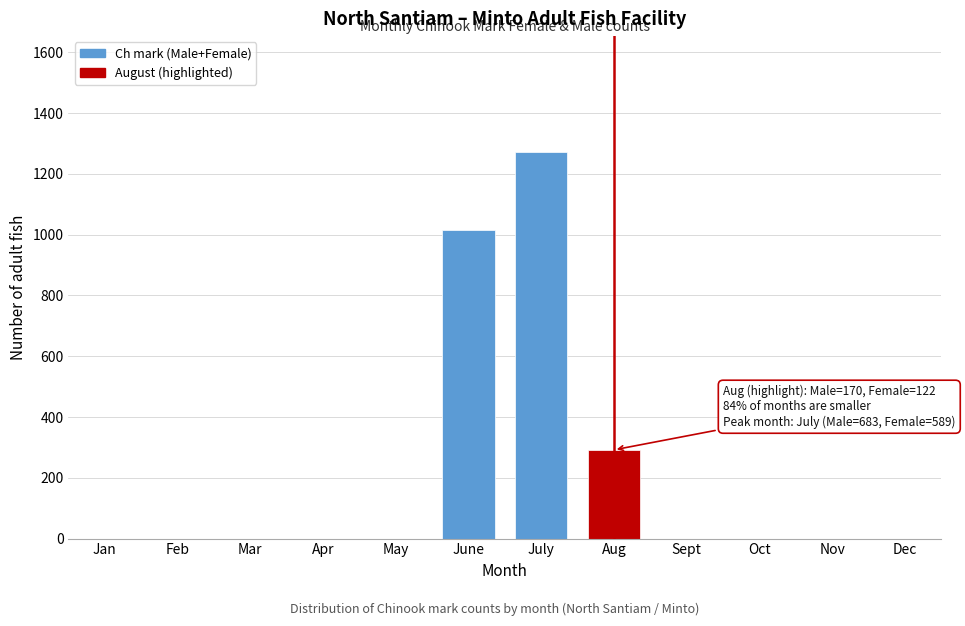

Reading left to right, extract all data points from this chart.

Jan=0	Feb=0	Mar=0	Apr=0	May=0	June=1016	July=1272	Aug=292	Sept=0	Oct=0	Nov=0	Dec=0